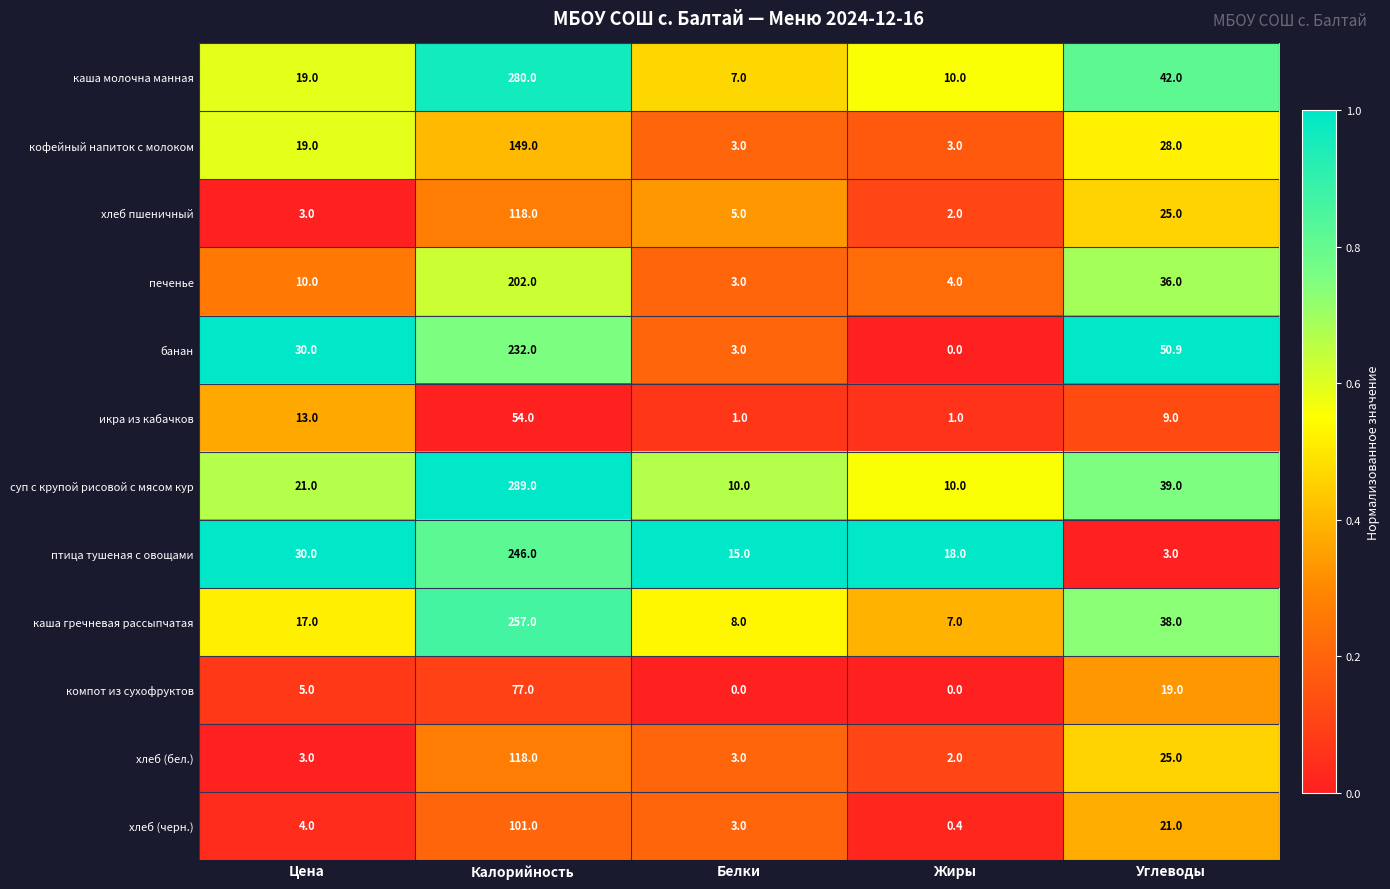

The хлеб (черн.) series shows 101.0 at Калорийность. True or false?

True